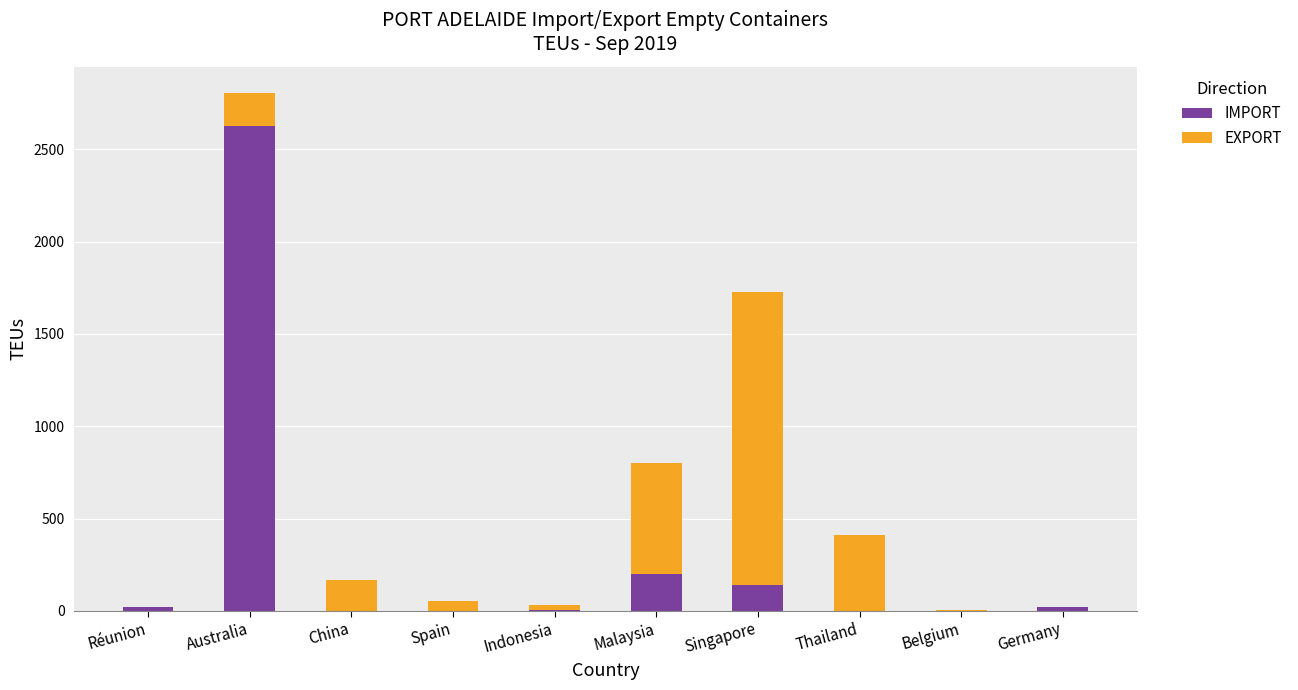

Which category has the highest value in the IMPORT series?

Australia